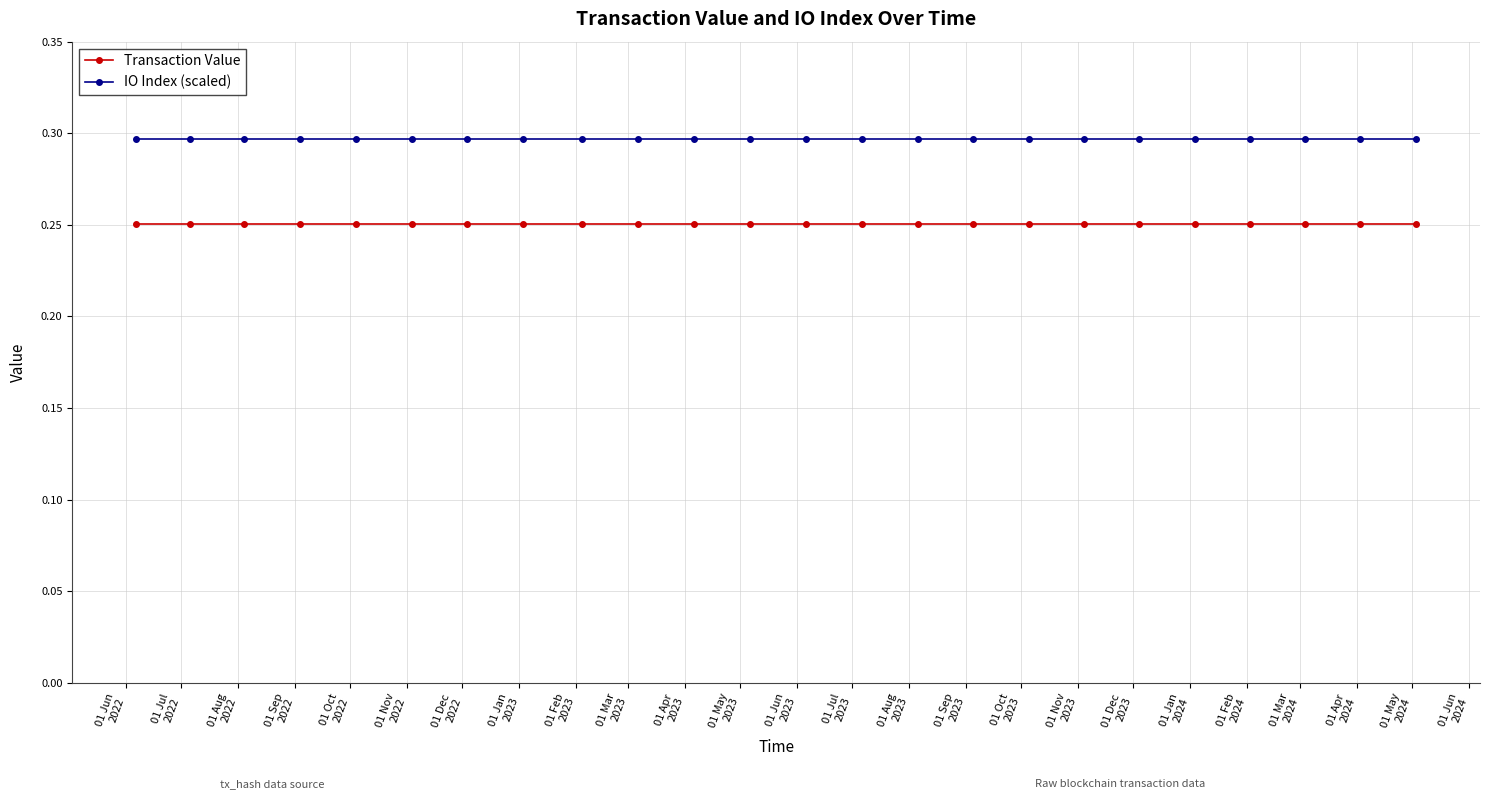

True or false: Transaction Value and IO Index (scaled) intersect in this chart.

False